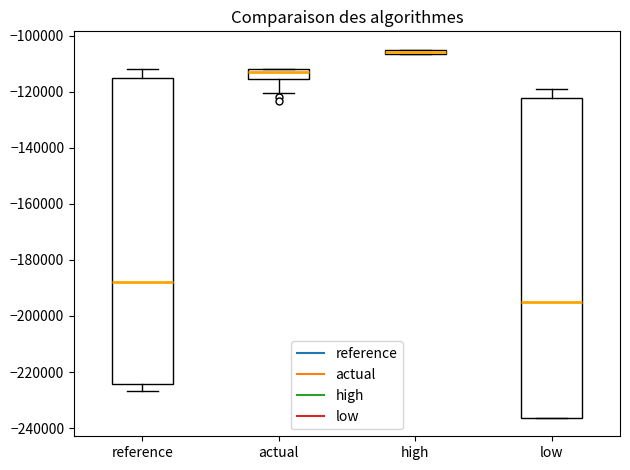

Which box is the tallest, from its lower edge to its upper edge?

low